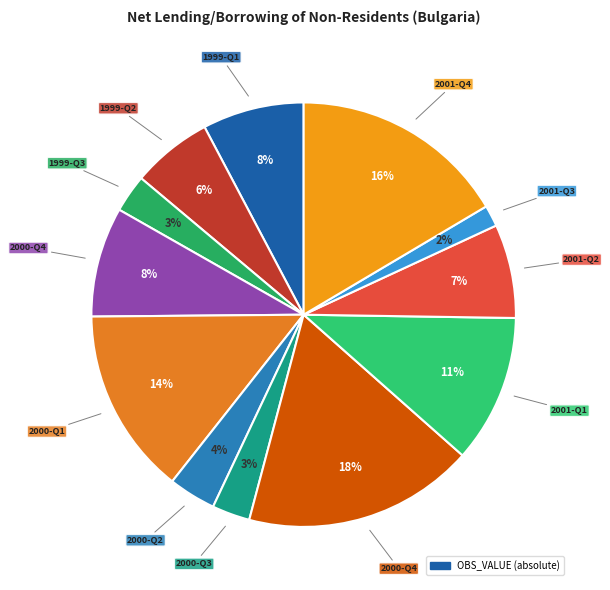

How many segments does this pie chart have?

12